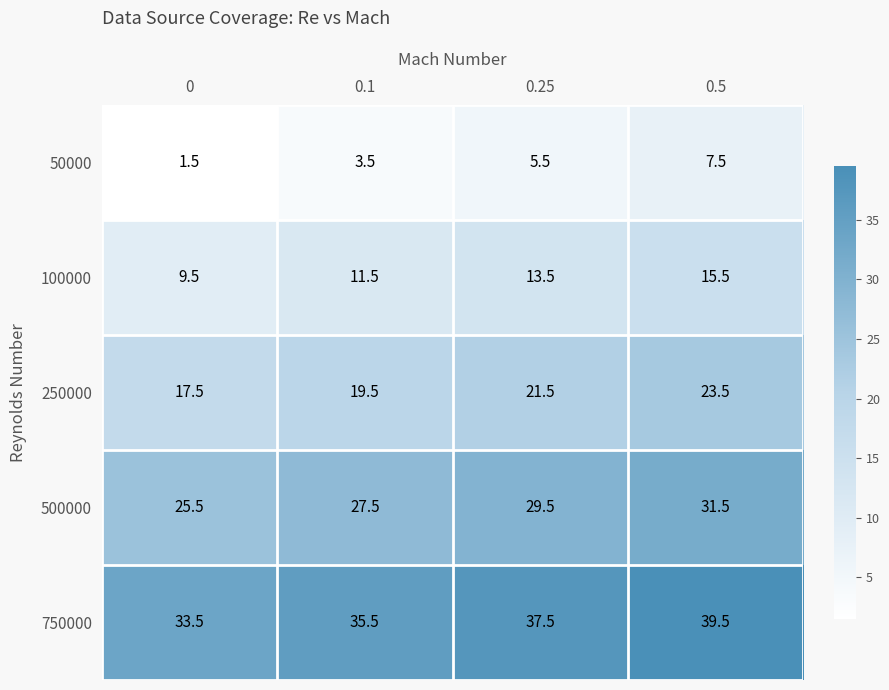

What is the total value across all series at 0.1?

97.5